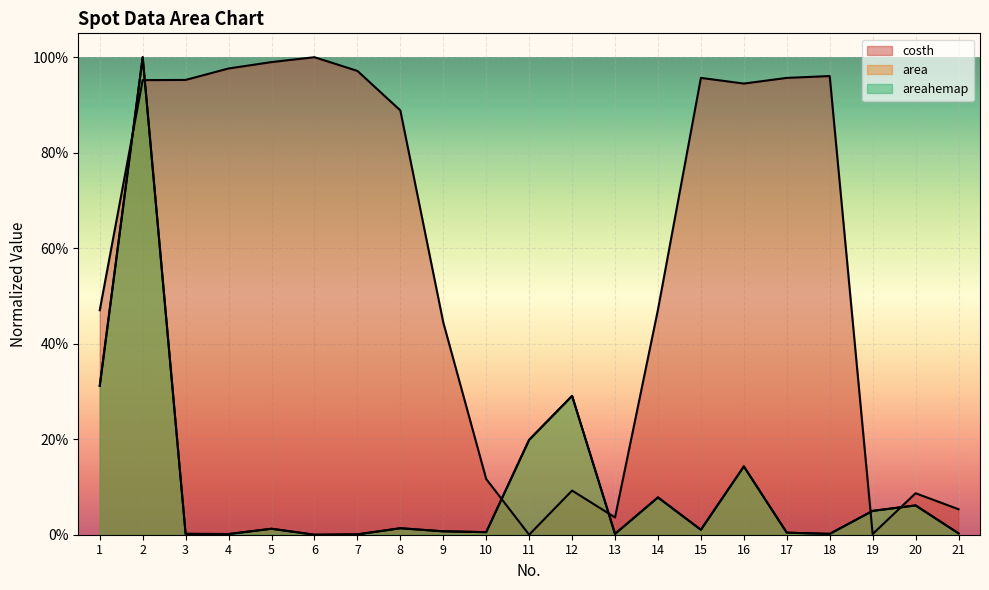

Reading left to right, transcribe all the data shown in this chart.

costh: 0.5	1.0	1.0	1.0	1.0	1.0	1.0	0.9	0.4	0.1	0.0	0.1	0.0	0.5	1.0	0.9	1.0	1.0	0.0	0.1	0.1
area: 0.3	1.0	0.0	0.0	0.0	0.0	0.0	0.0	0.0	0.0	0.2	0.3	0.0	0.1	0.0	0.1	0.0	0.0	0.0	0.1	0.0
areahemap: 0.3	1.0	0.0	0.0	0.0	0.0	0.0	0.0	0.0	0.0	0.2	0.3	0.0	0.1	0.0	0.1	0.0	0.0	0.0	0.1	0.0